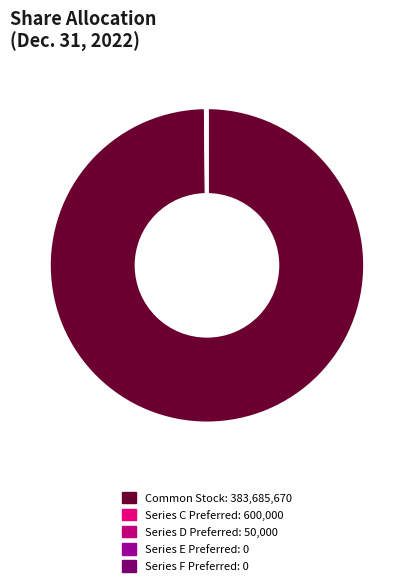

Is it true that Series E Preferred is 0% of the pie?

True